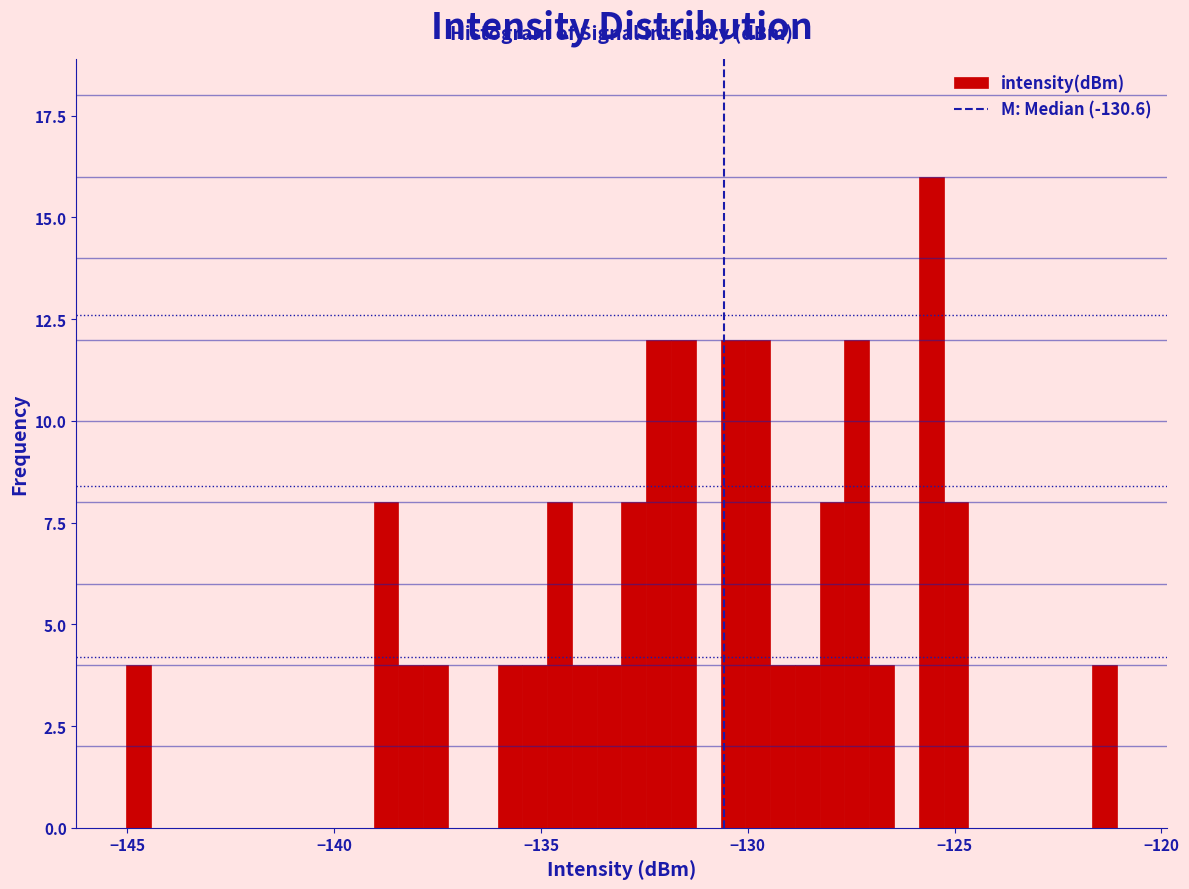

Around what value on the x-axis is the tallest bar? Give the approximate position of its centre, as read against the axis.

-125.5